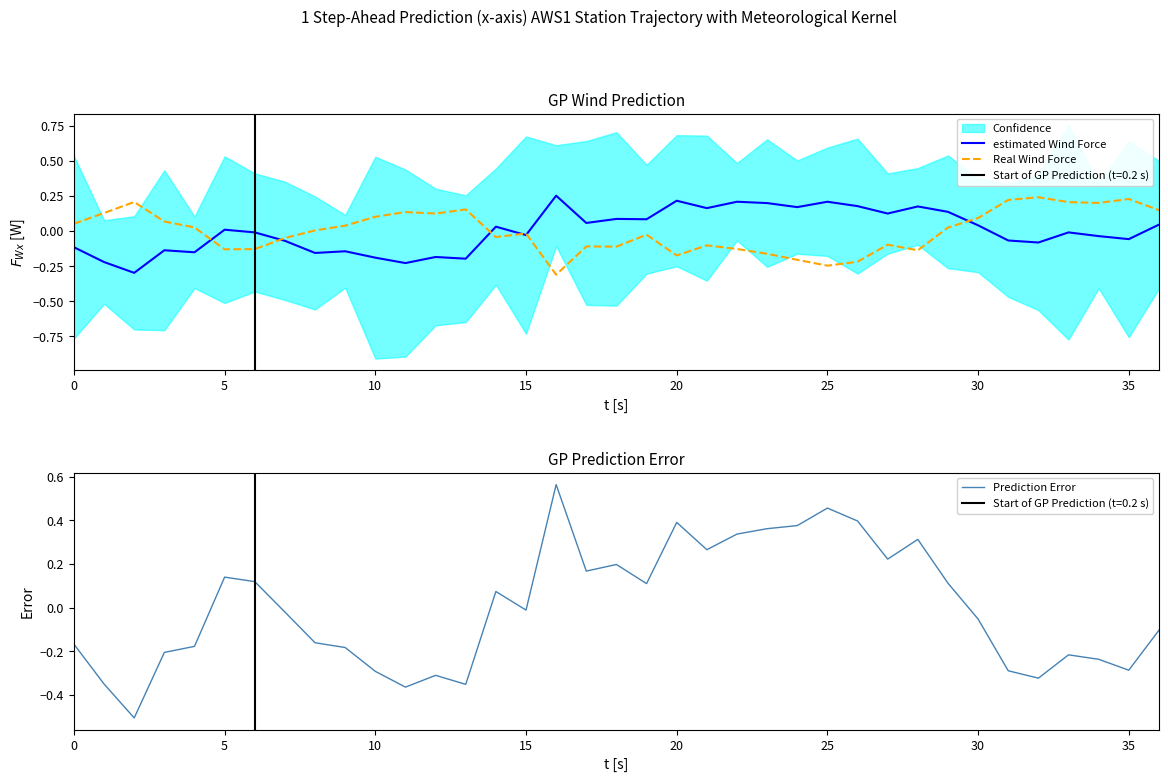

What is the label of the 19th point from the right?

18